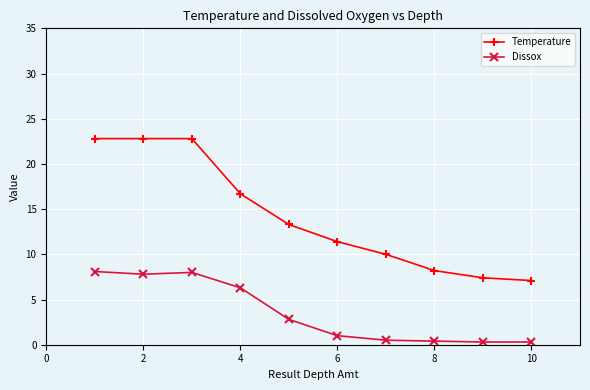

List the series in order of their peak value, lowest first.

Dissox, Temperature